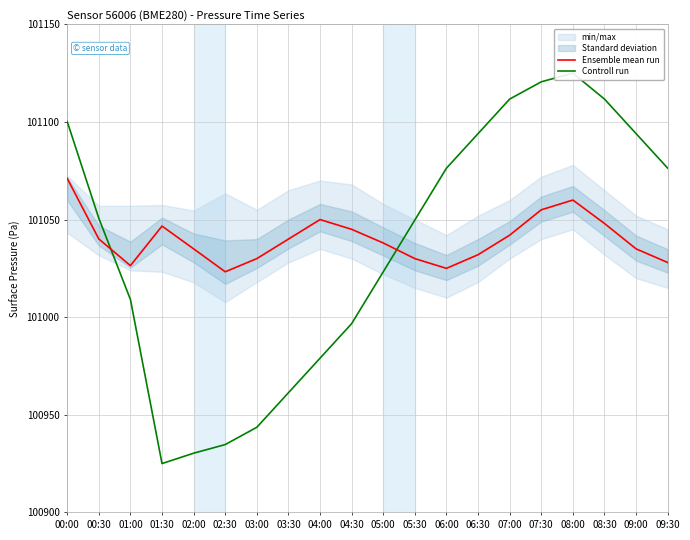

Where is Ensemble mean run nearest to the value 101047?

01:30